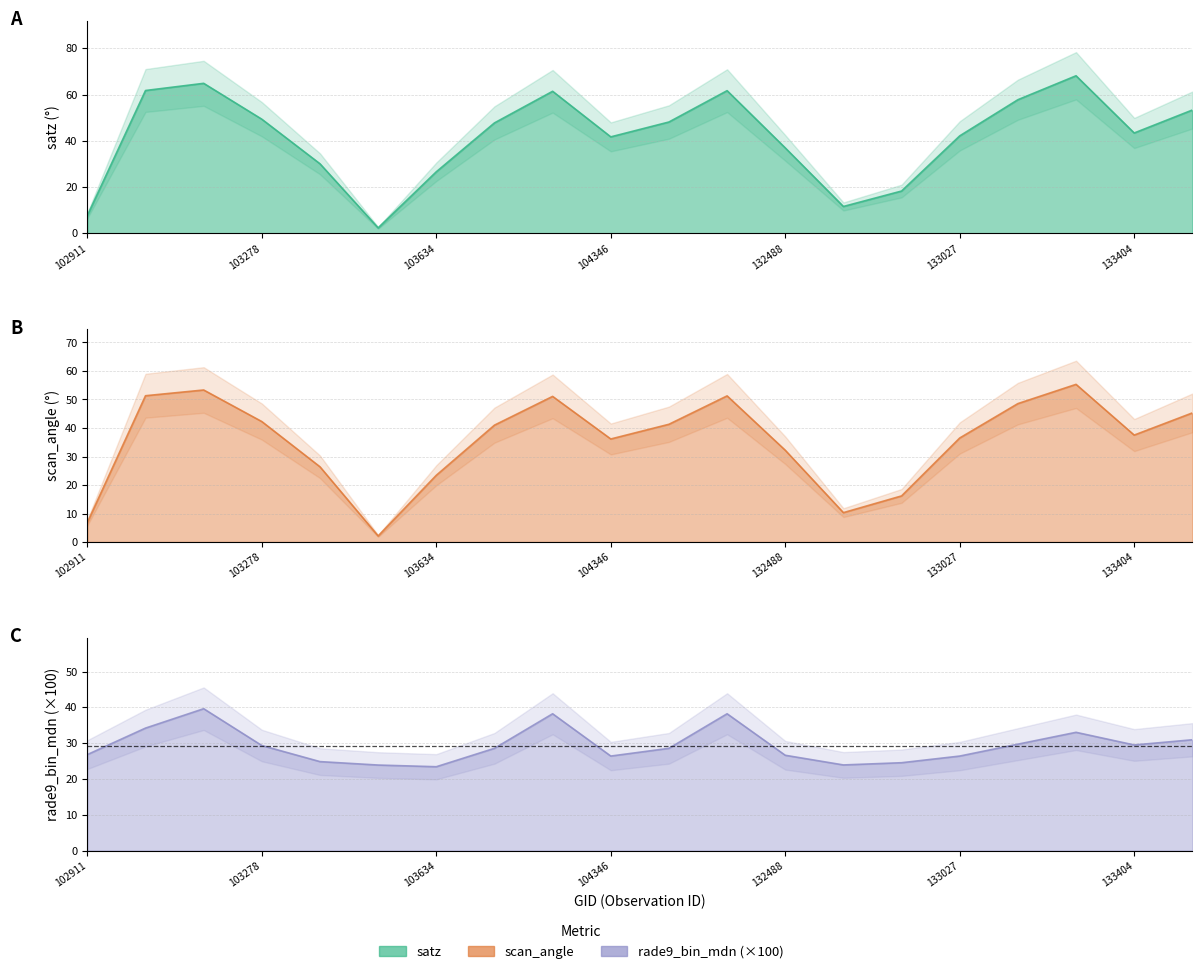

What is the sum of the scan_angle values at 103634 and 133027?

59.9